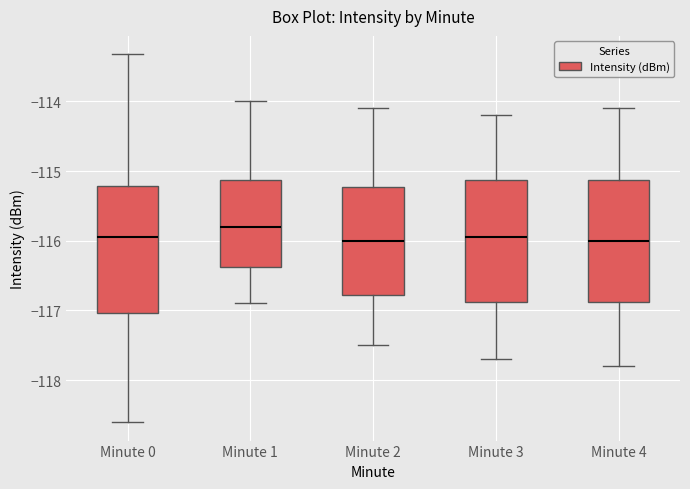

Where does the upper whisker of the box for Minute 2 end on the y-axis? The values are not printed on the chart, so give them approximately, as read against the axis.

-114.1